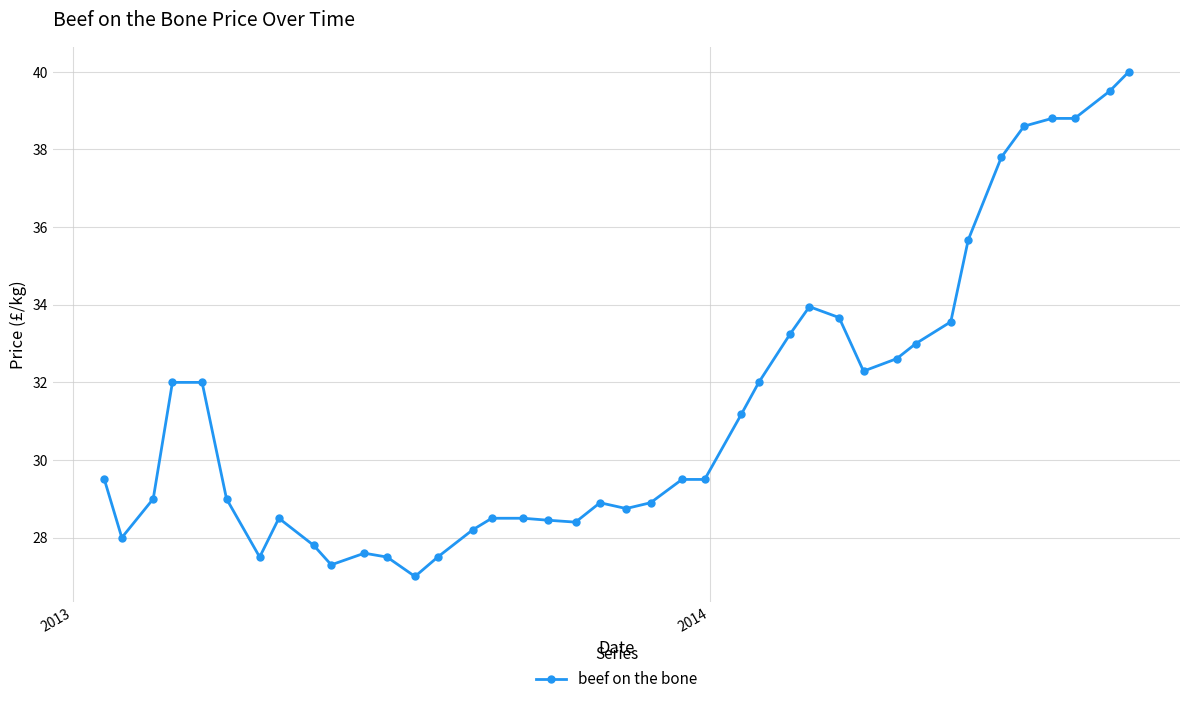

What is the minimum value shown in the chart?

27.0